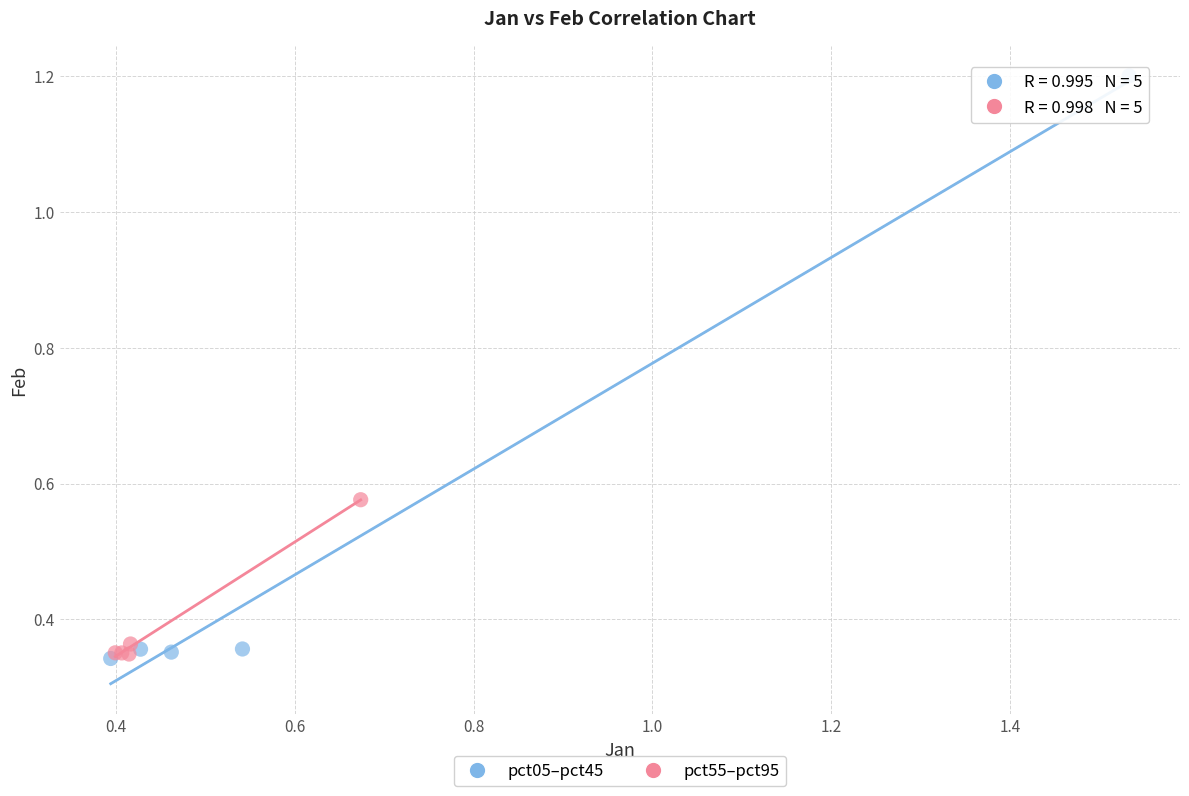

Which series reaches the maximum Y coordinate?

pct05–pct45